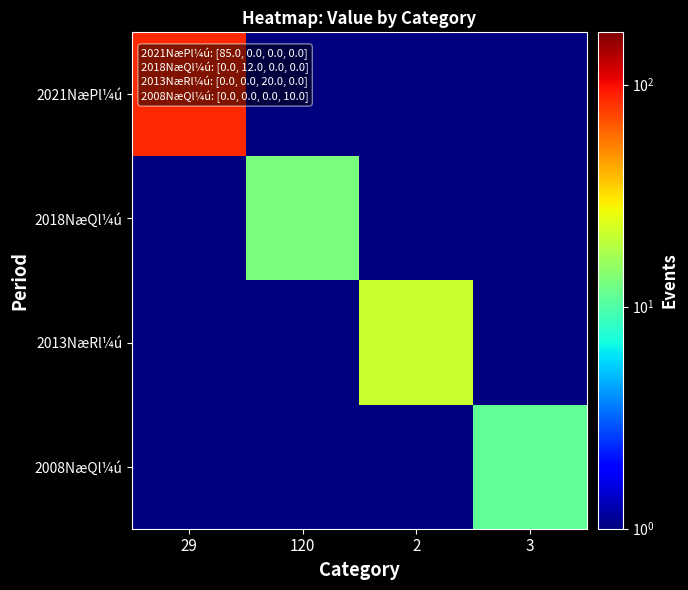

At 120, list the series in order from largest to smallest.

2018NæQl¼ú, 2021NæPl¼ú, 2013NæRl¼ú, 2008NæQl¼ú